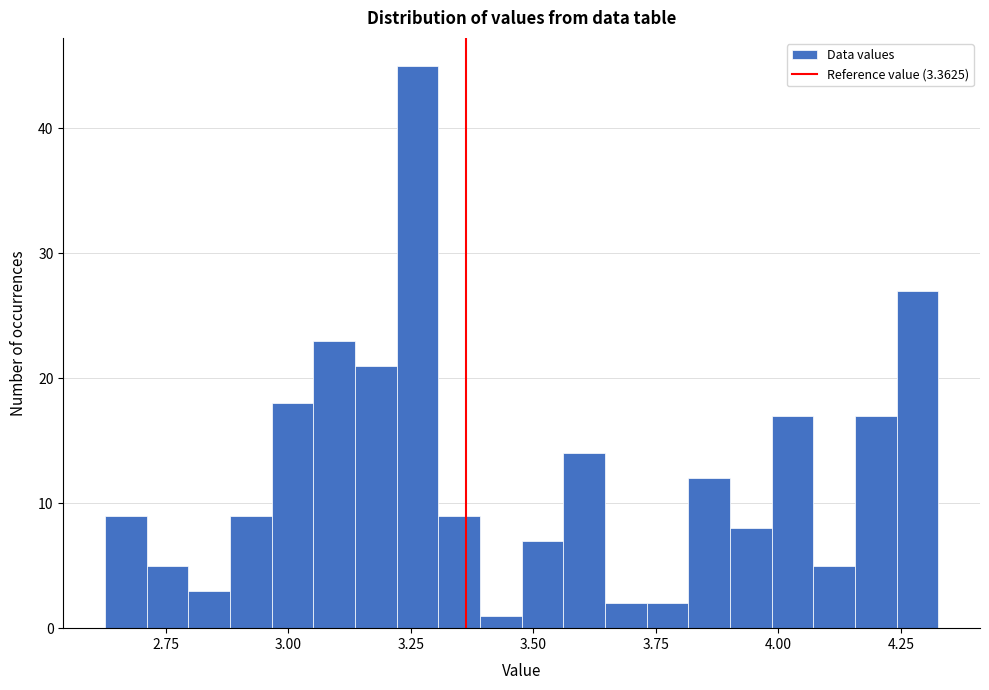

Around what value on the x-axis is the tallest bar? Give the approximate position of its centre, as read against the axis.

3.25